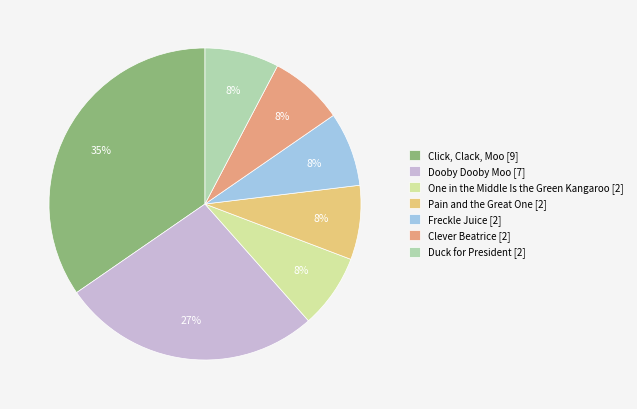

Is there a majority slice in this chart?

No